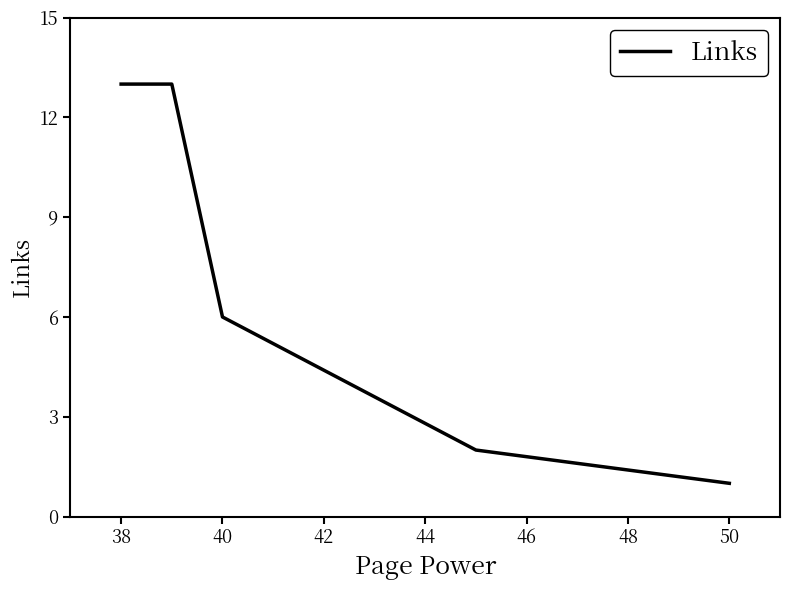

What is the difference between the maximum and minimum values?

12